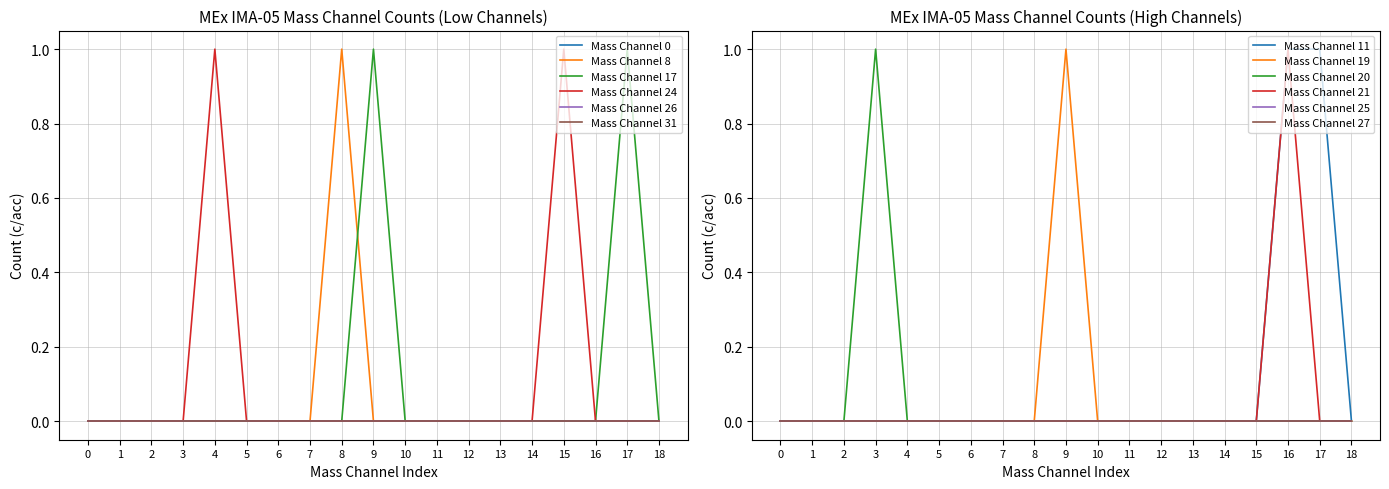

What is the highest value of the Mass Channel 24 series?

1